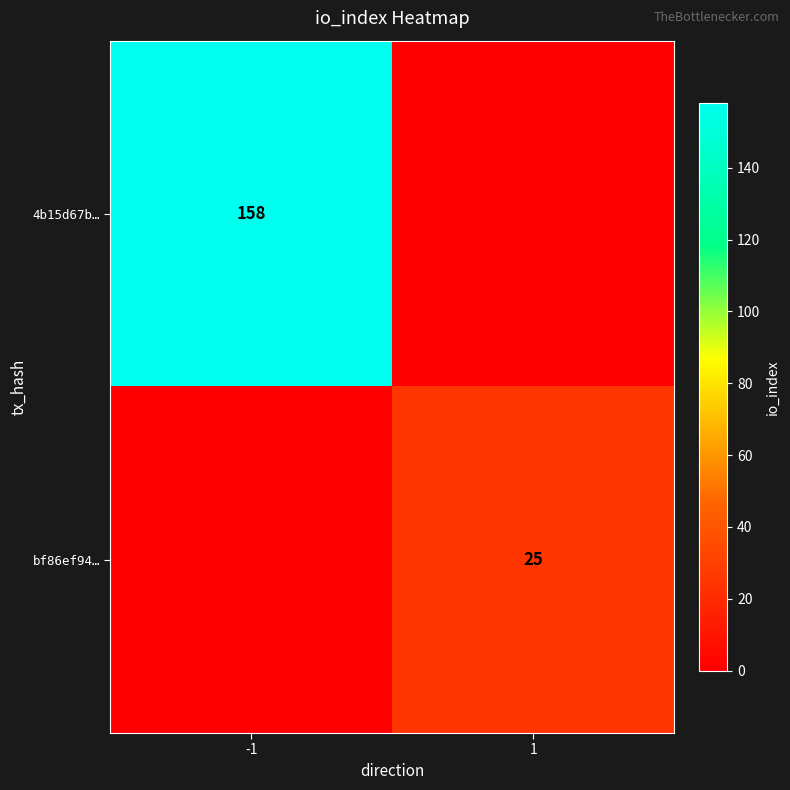

True or false: 4b15d67b… has a value of 219 at -1.

False